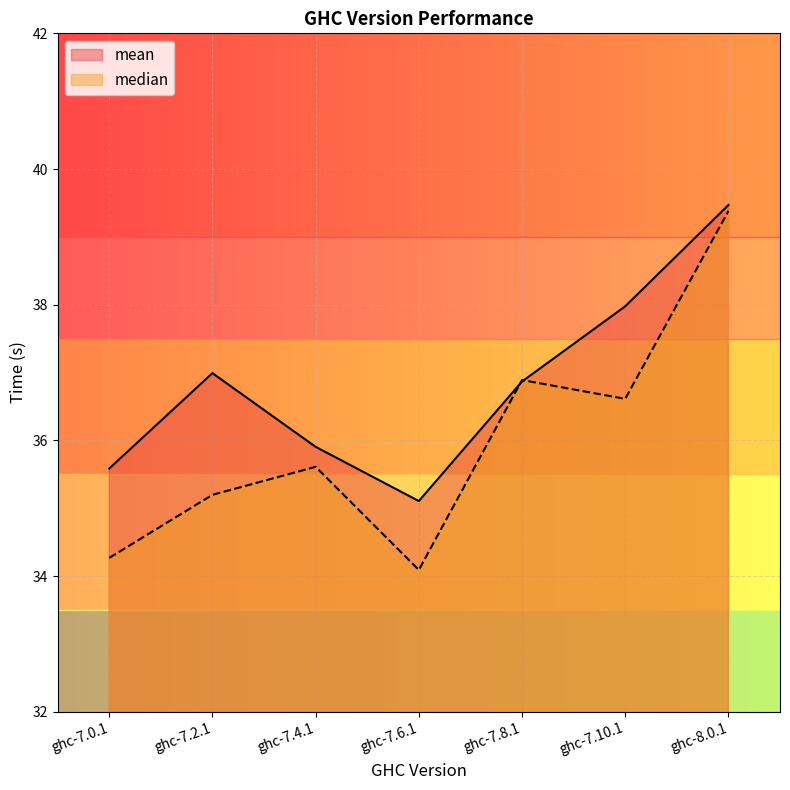

Which series has the largest range (max minus min)?

median